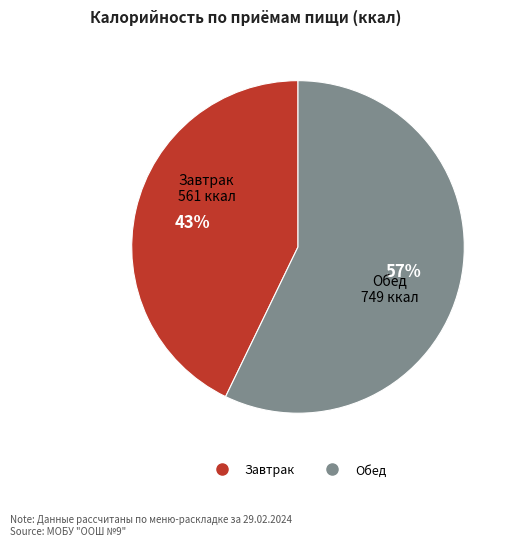

Combined, do Обед and Завтрак account for over 50%?

Yes